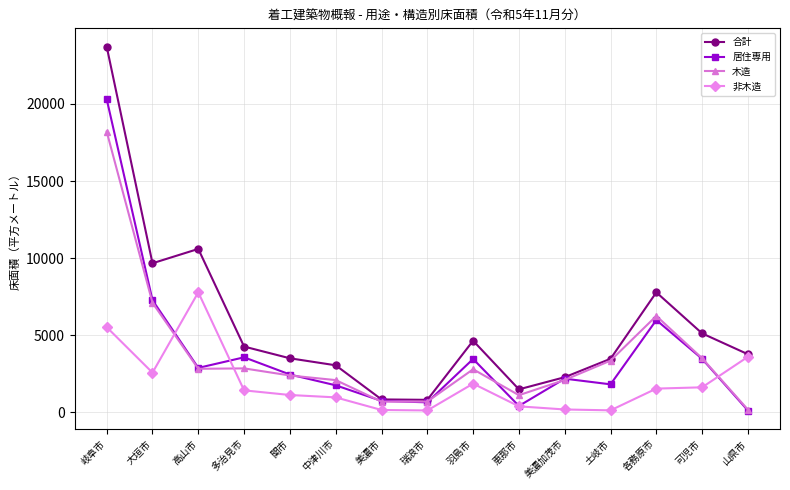

True or false: 合計 has a value of 7843 at 羽島市.

False